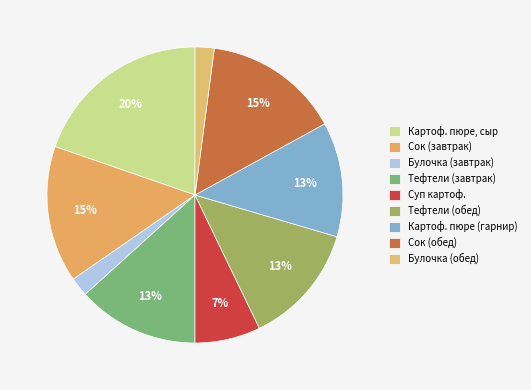

How many slices are in this pie chart?

9